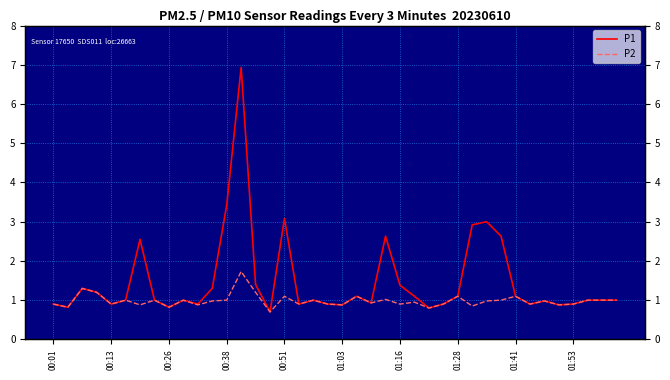

What is the difference between the maximum and minimum values in the P1 series?

6.2